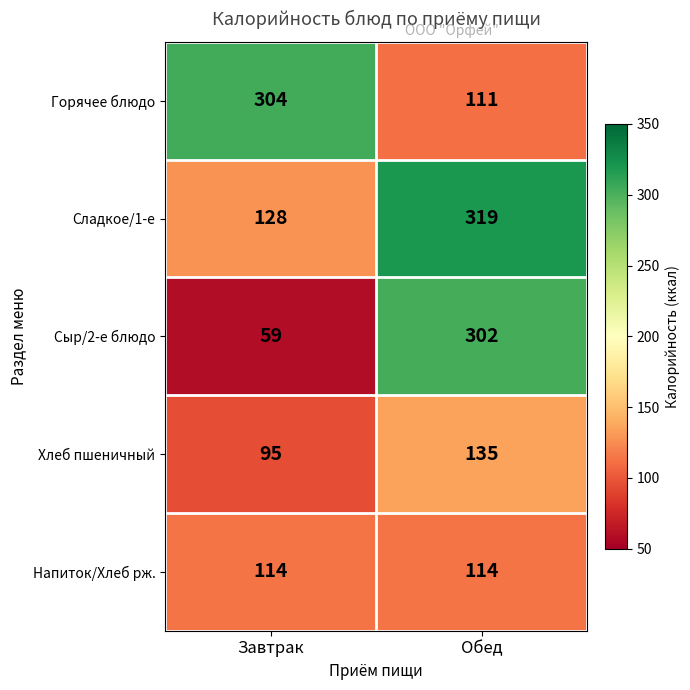

True or false: Сладкое/1-е has a value of 319 at Обед.

True